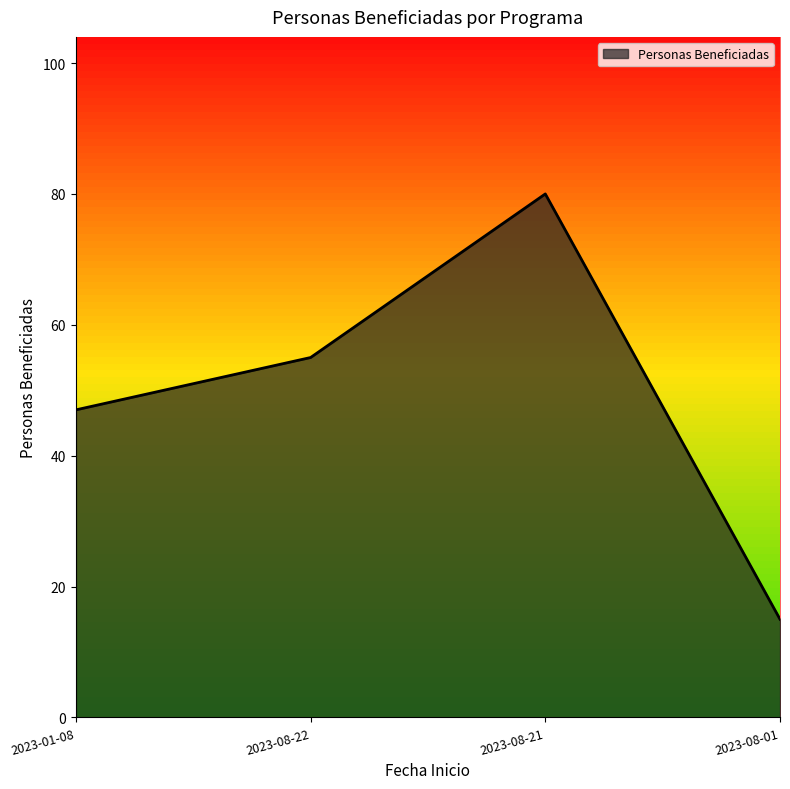

True or false: the data has more than 2 interior local peaks.

False